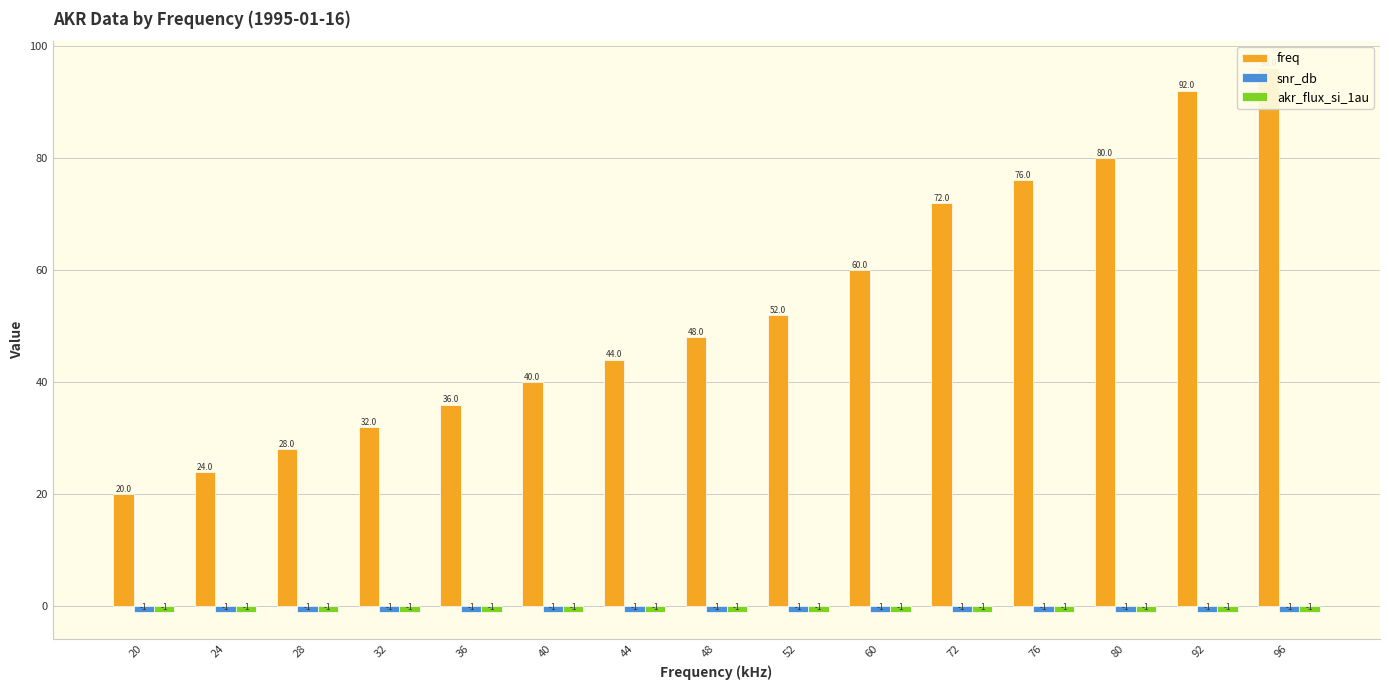

Which label corresponds to the smallest value in the chart?

20